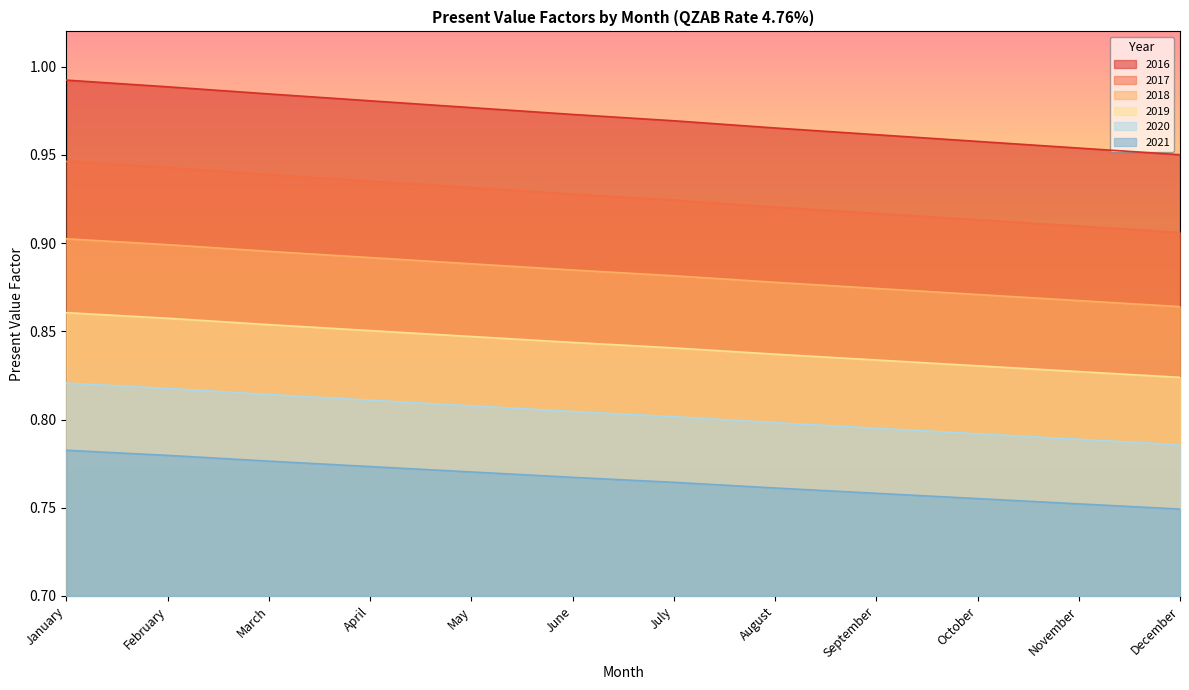

Is it true that 2018 equals 0.9 at February?

True